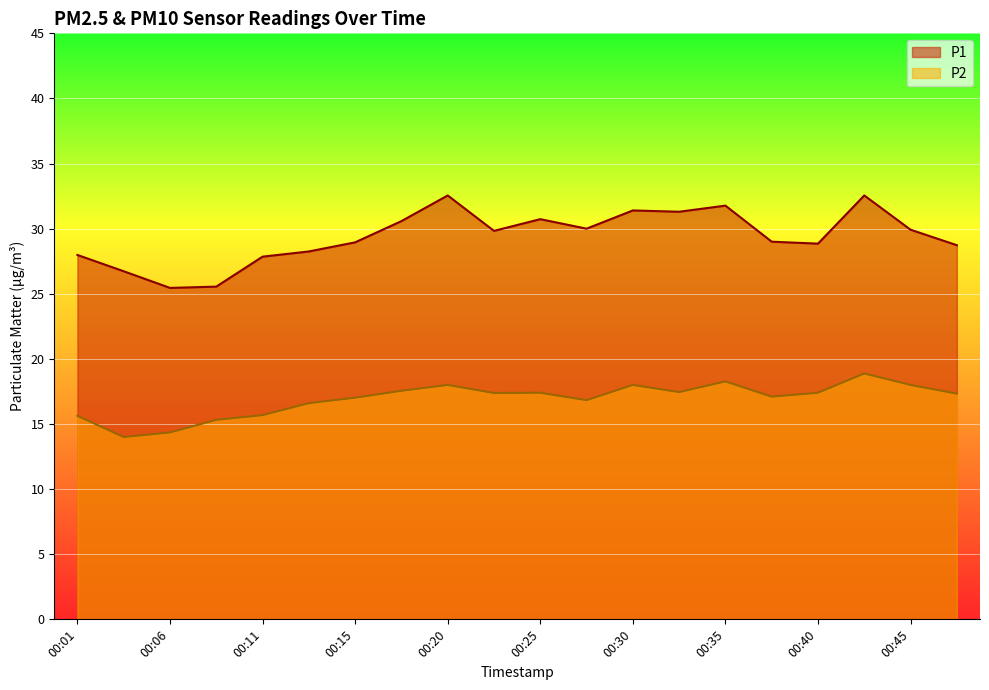

How many lines are shown in the chart?

2